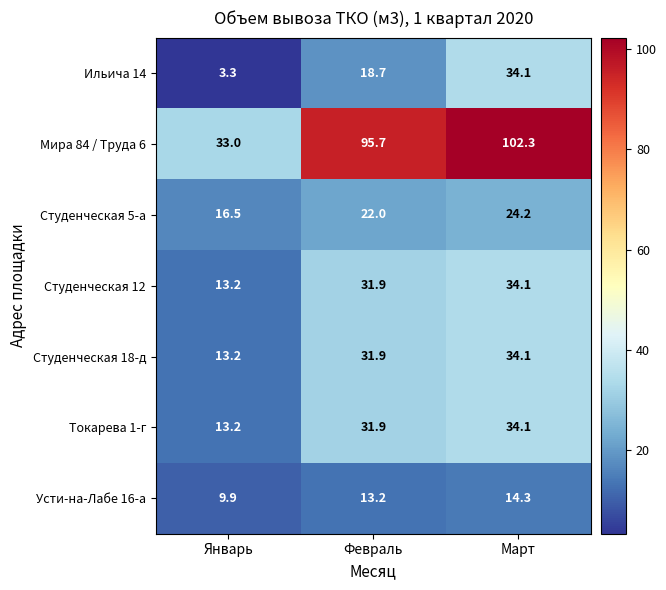

Which label corresponds to the smallest value in the chart?

Январь